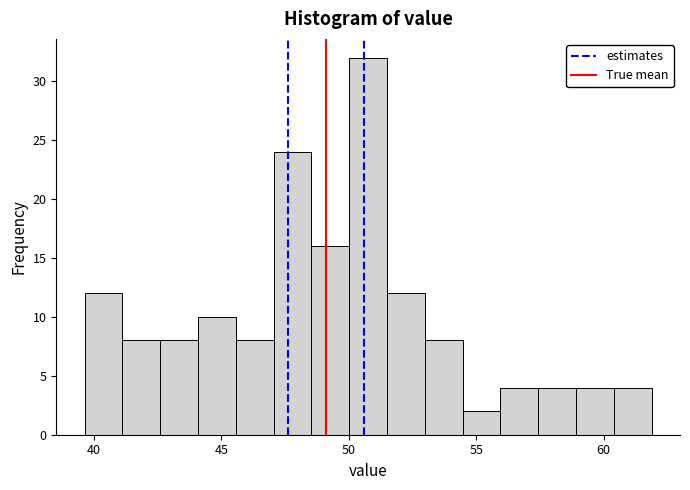

Around what value on the x-axis is the tallest bar? Give the approximate position of its centre, as read against the axis.

51.0